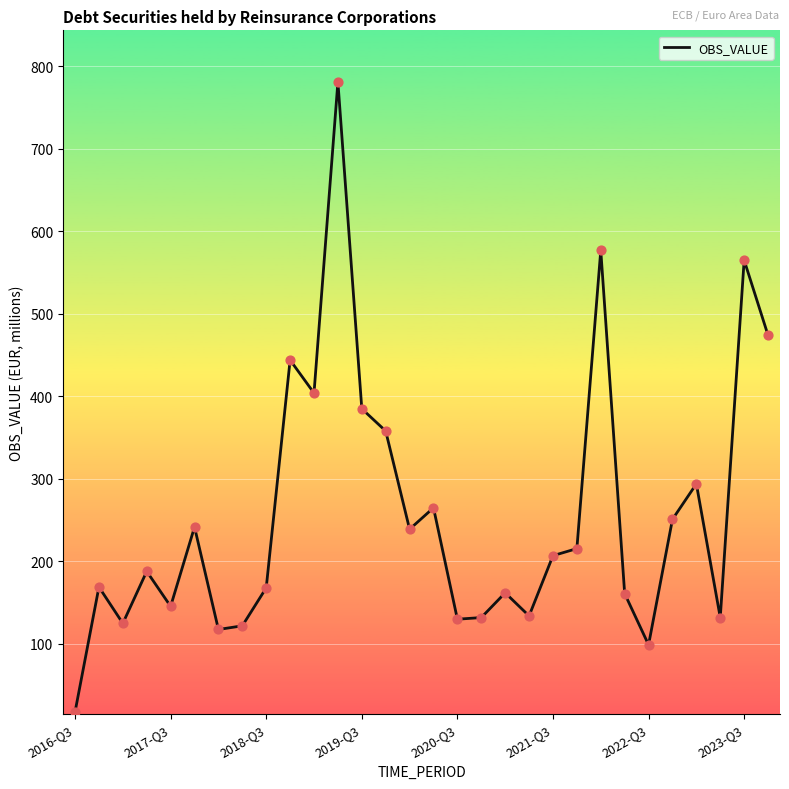

What is the difference between the maximum and minimum values?

763.4